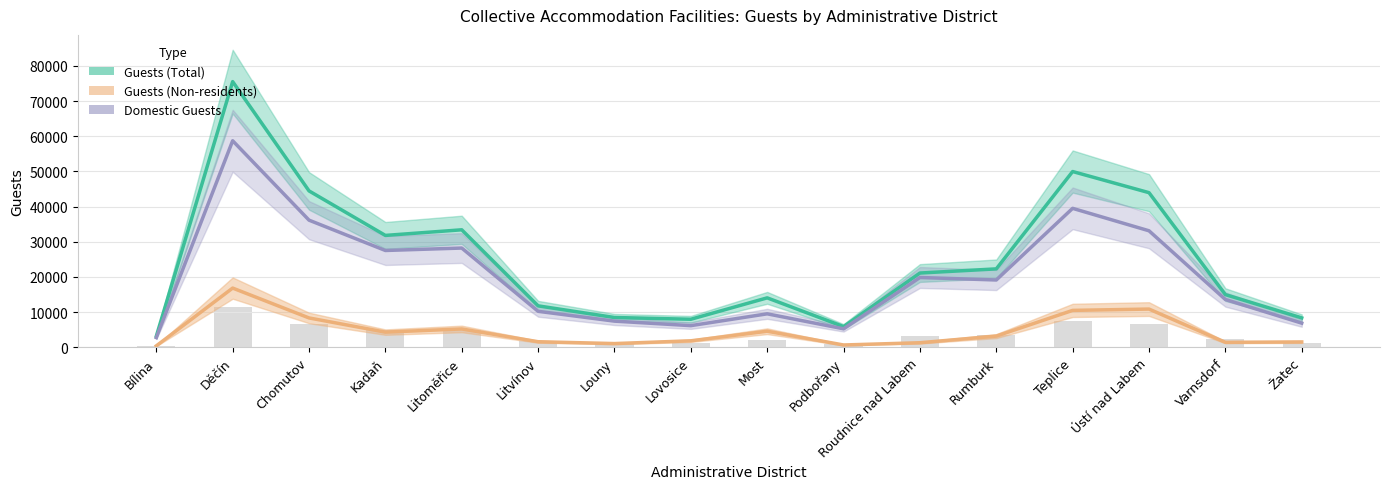

What is the highest value of the Guests (Non-residents) series?

16816